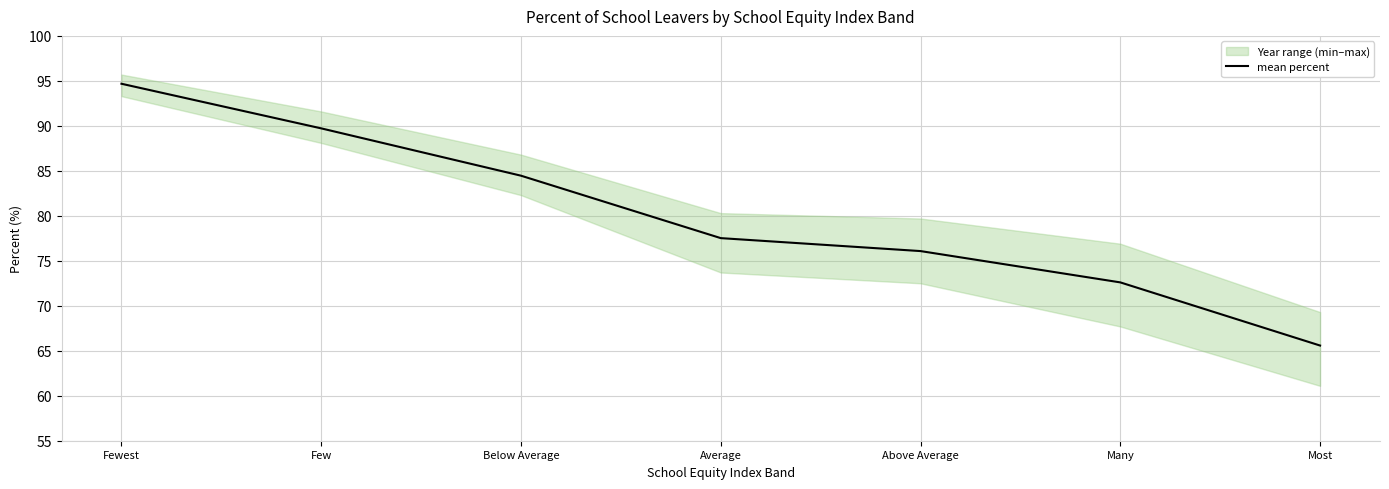

What is the maximum value for mean percent?

94.7